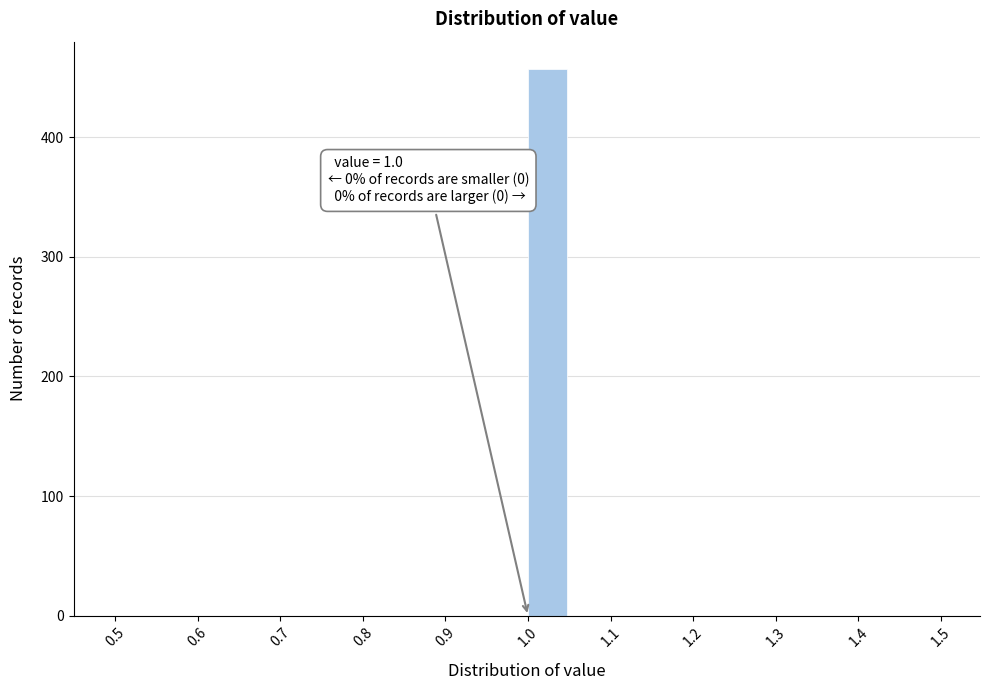

Which range on the x-axis has the tallest bar?

1.00 to 1.05